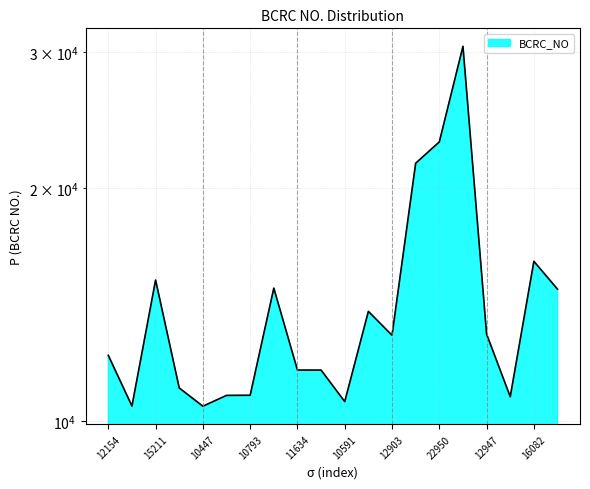

Count the number of categories in the chart.

20